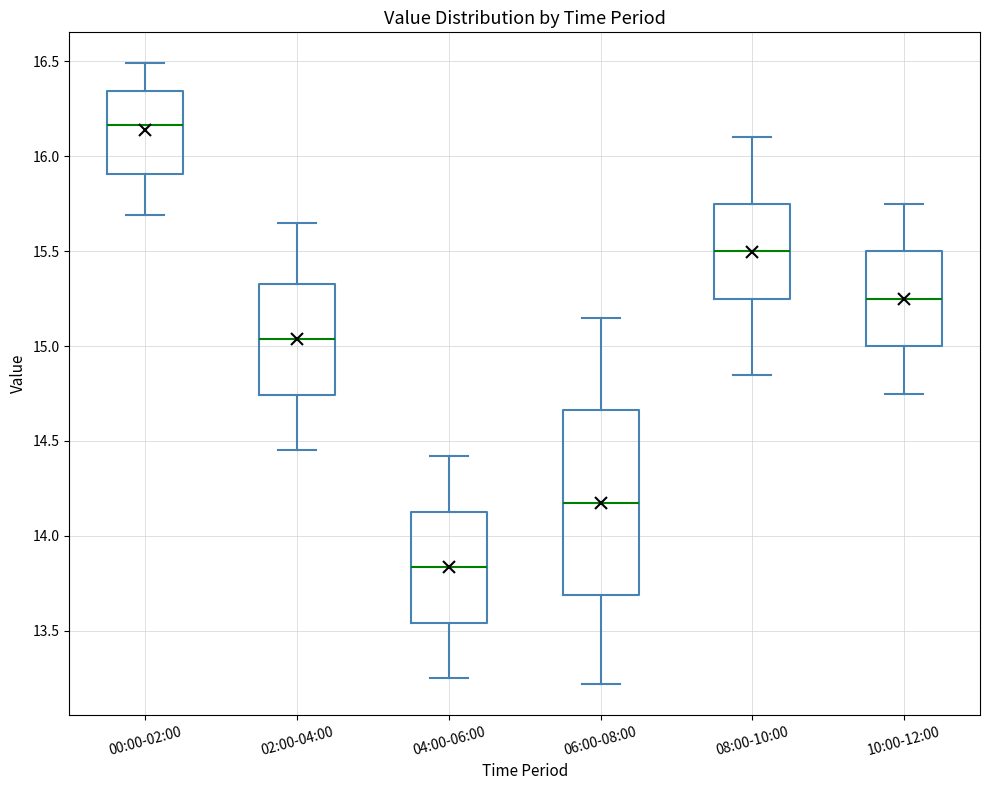

Where is the lower edge of the box for 04:00-06:00 on the y-axis? The values are not printed on the chart, so give them approximately, as read against the axis.

13.55